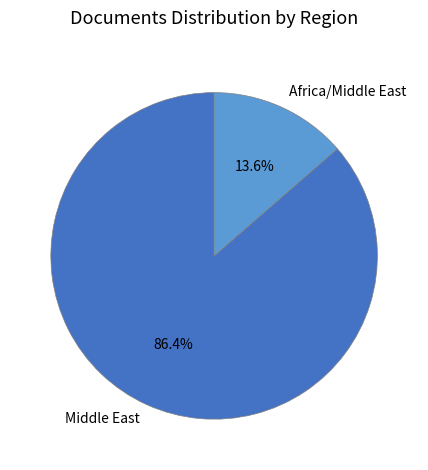

Which slice is the smallest?

Africa/Middle East